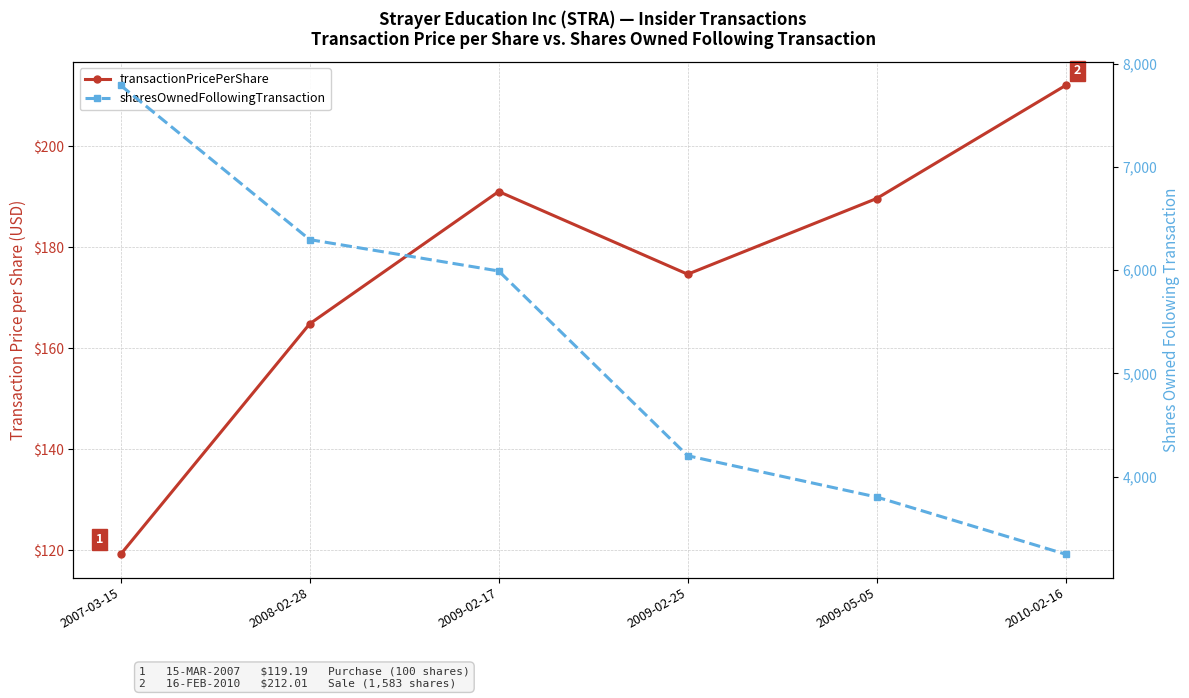

What is the sum of all transactionPricePerShare values?

1051.3